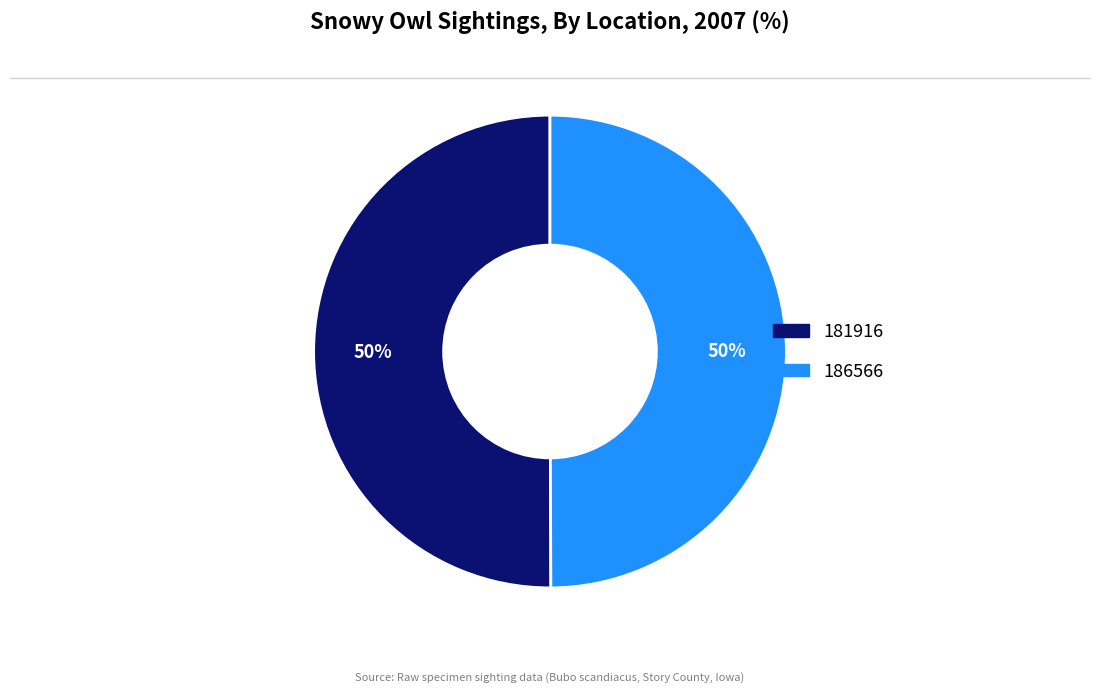

Combined, do 186566 and 181916 account for over 50%?

Yes